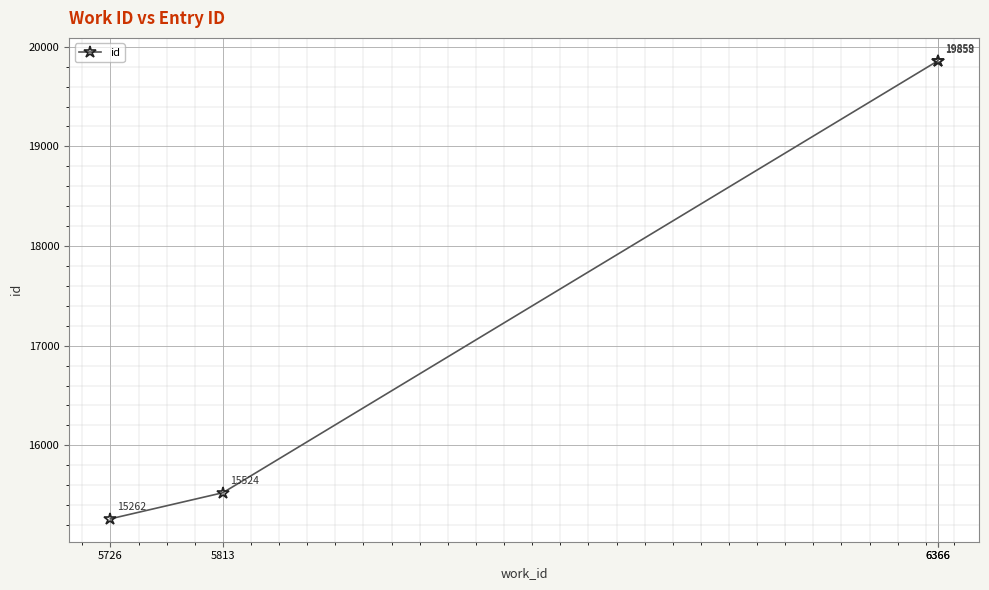

What is the maximum value shown in the chart?

19859